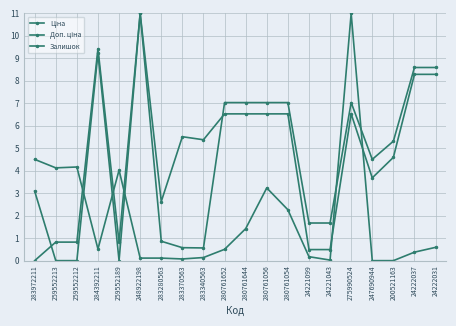

Which series has the widest spread of values?

Ціна